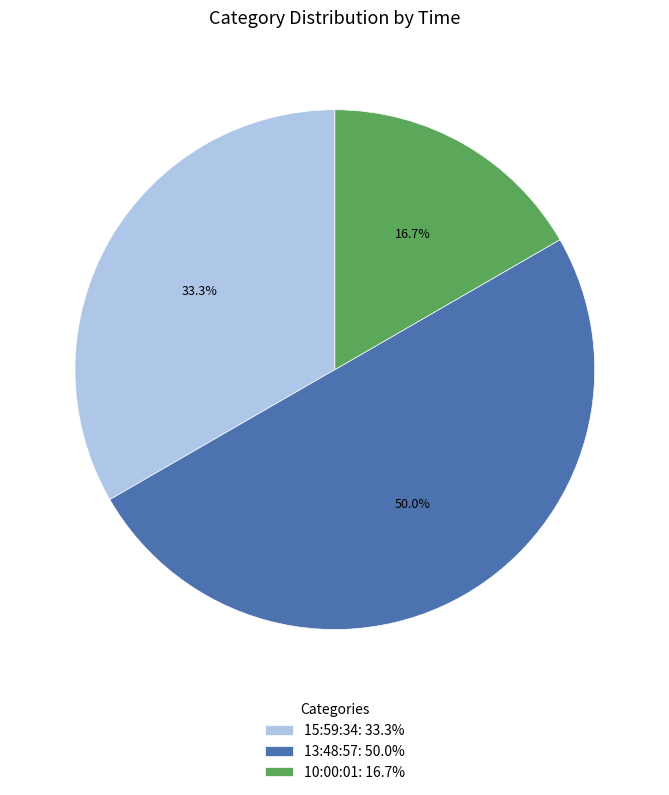

Is it true that 13:48:57 is 50% of the pie?

True